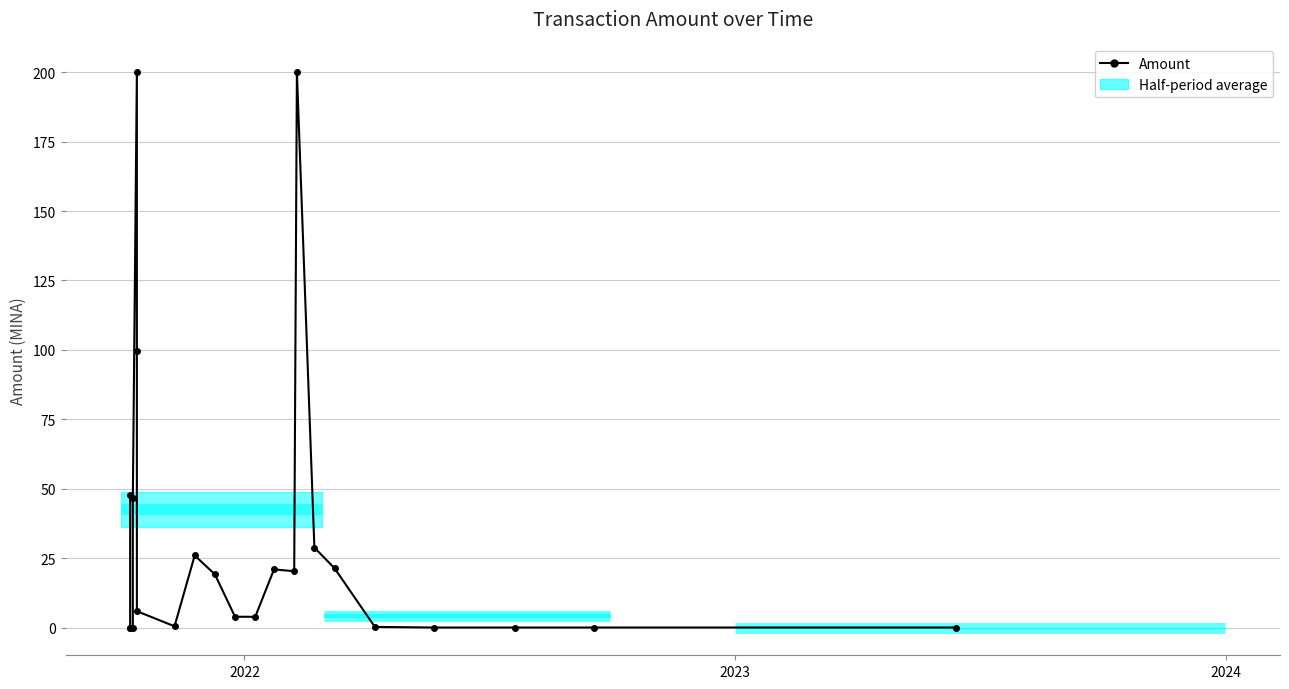

Reading left to right, what are all the values shown in this chart?

47.6	0.0	0.0	0.0	46.5	200.0	99.5	5.9	0.4	25.9	19.2	3.9	3.9	20.9	20.3	200.0	28.8	21.3	0.2	0.0	0.0	0.0	0.0